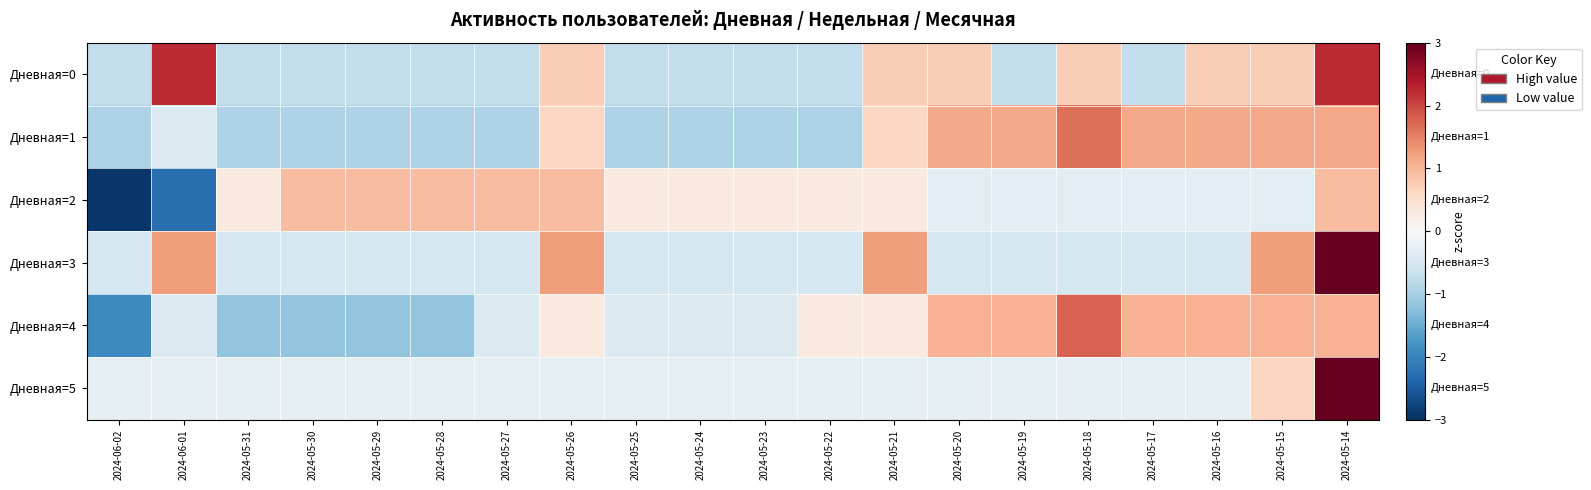

How many categories are shown in the chart?

20